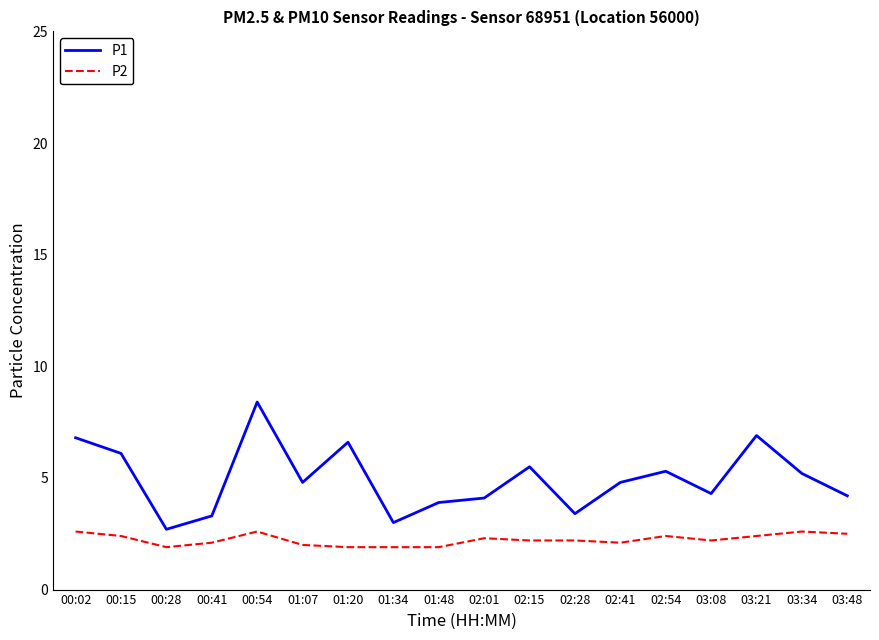

True or false: P2 and P1 intersect in this chart.

False